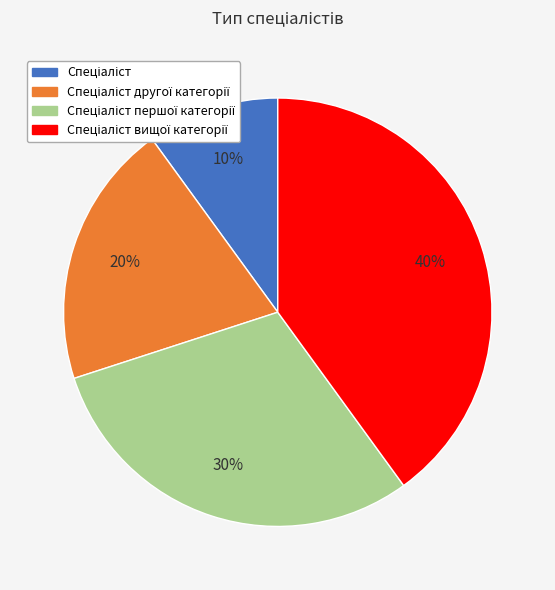

Is there any slice that represents more than half of the pie?

No